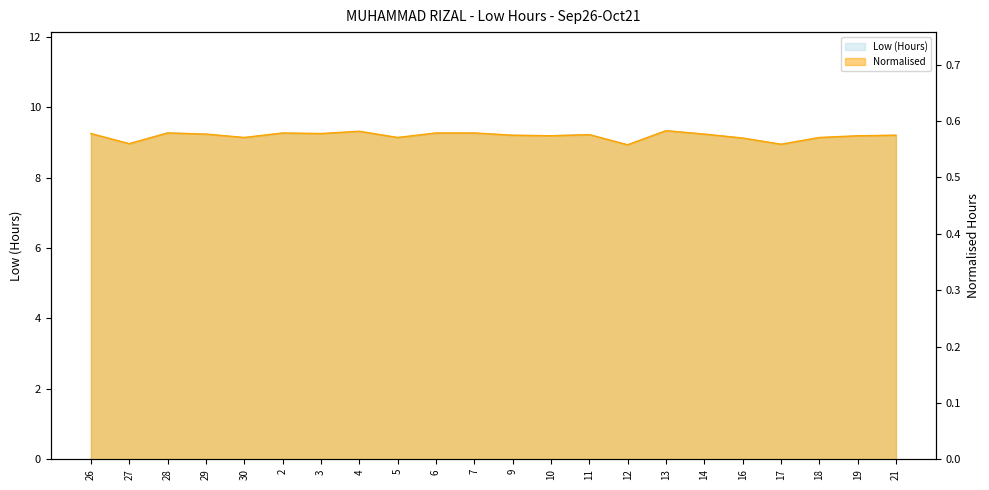

How many values in the Low (Hours) series are below 9?

3